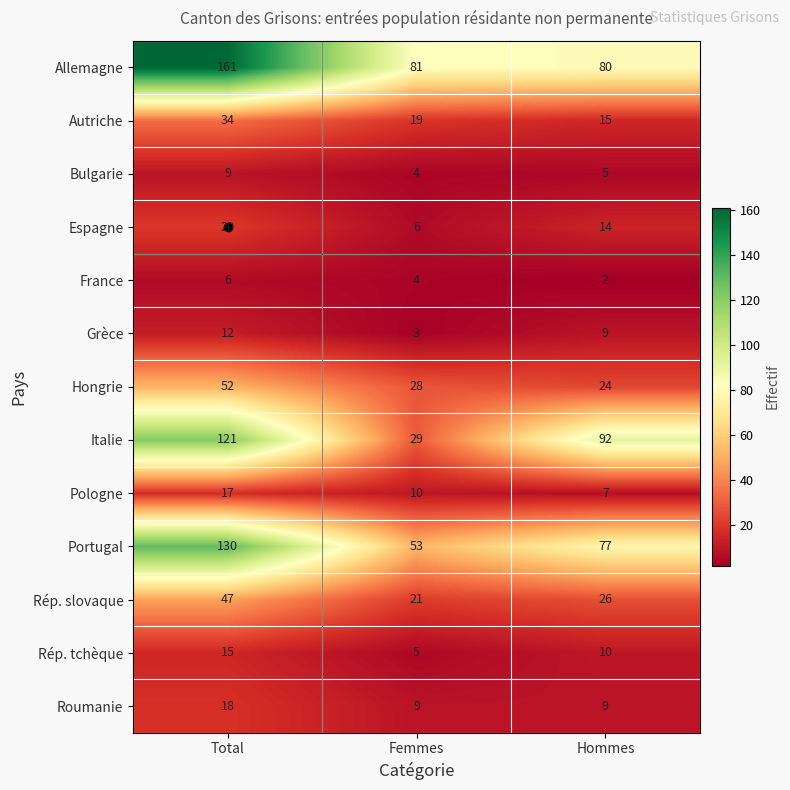

Is the value of Rép. tchèque at Hommes greater than the value of Italie at Hommes?

No